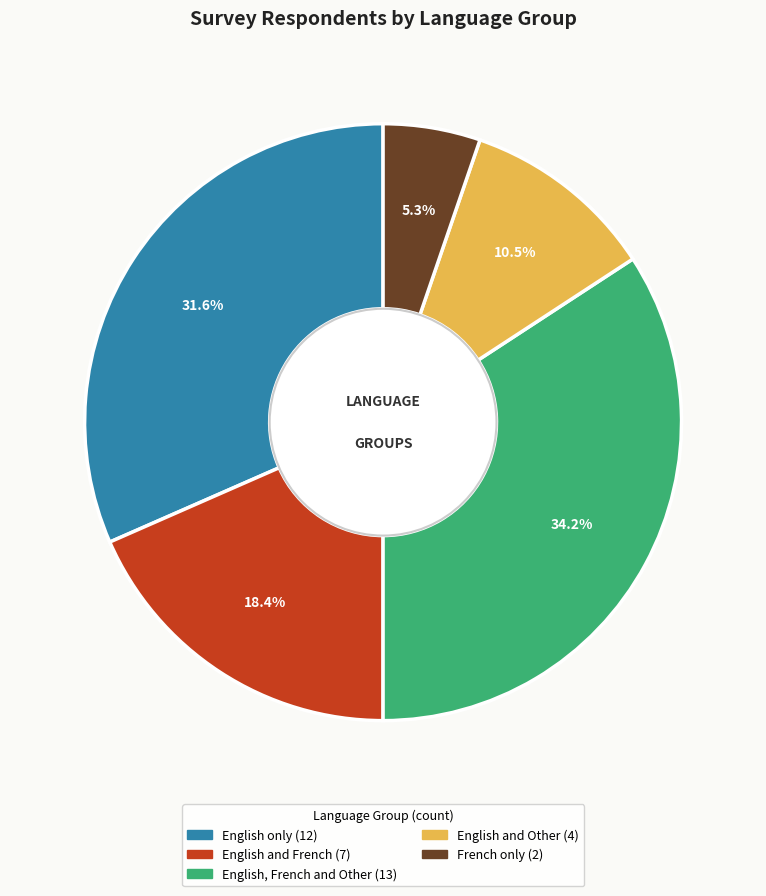

Count the number of slices in the pie.

5